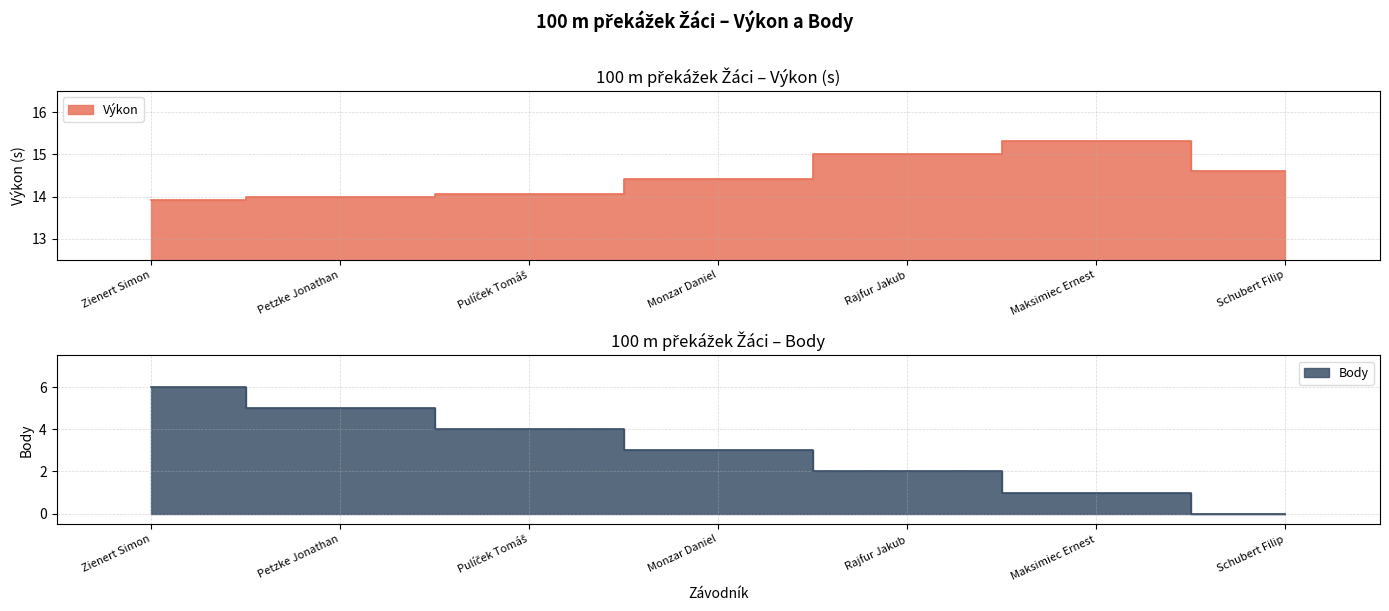

Reading left to right, extract all data points from this chart.

Výkon: 13.9	14.0	14.1	14.4	15.0	15.3	14.6
Body: 6.0	5.0	4.0	3.0	2.0	1.0	0.0